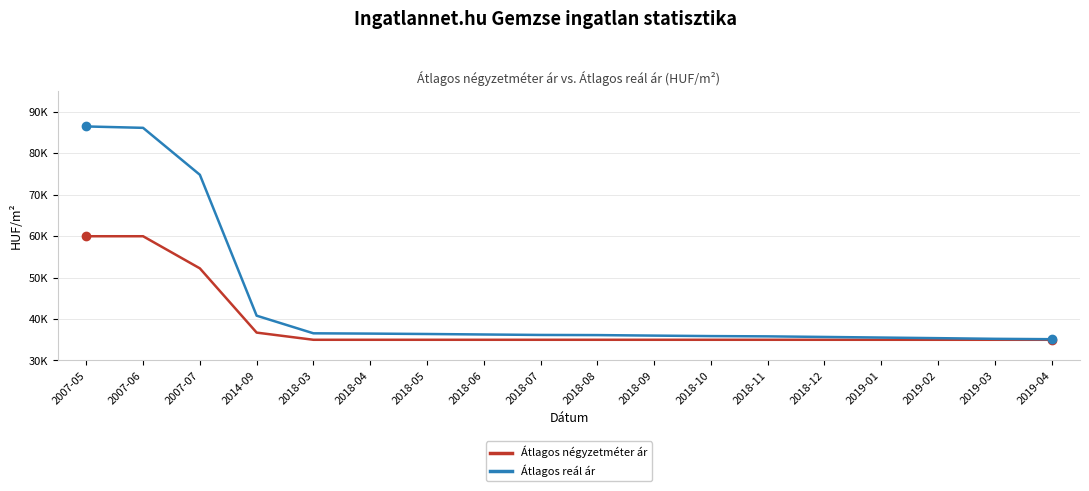

Does the chart display data point markers on the line(s)?

No